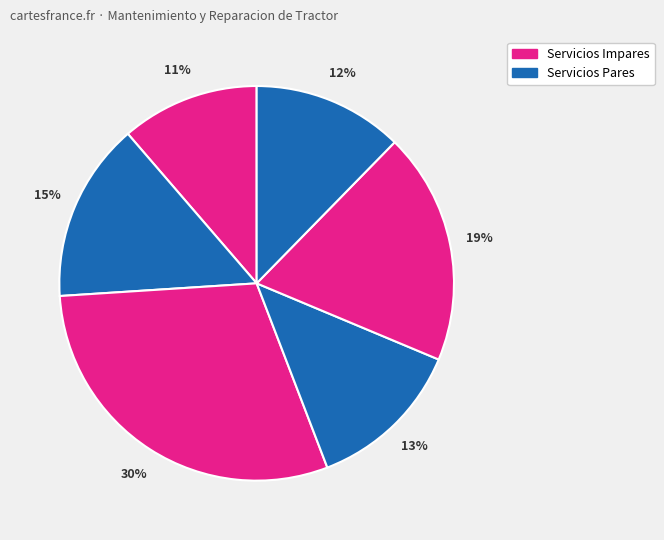

How many segments does this pie chart have?

6